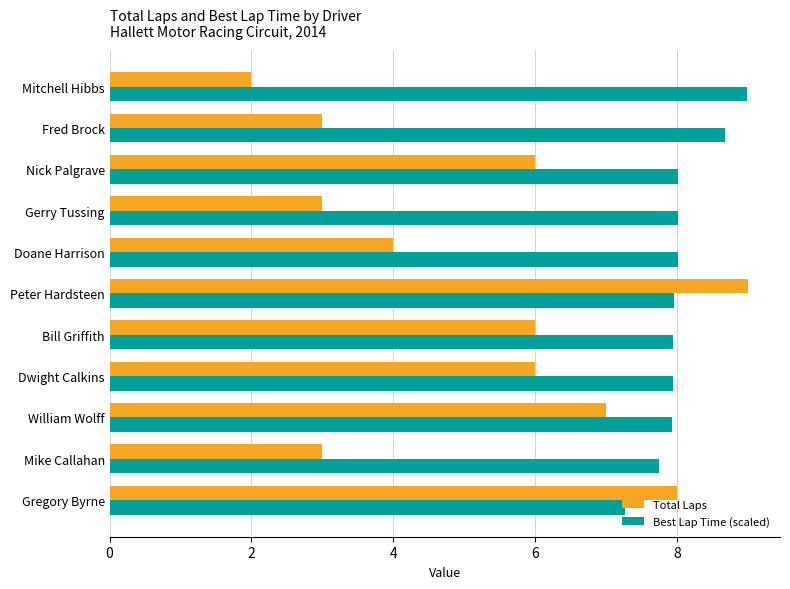

List the series in order of their overall mean, lowest first.

Total Laps, Best Lap Time (scaled)